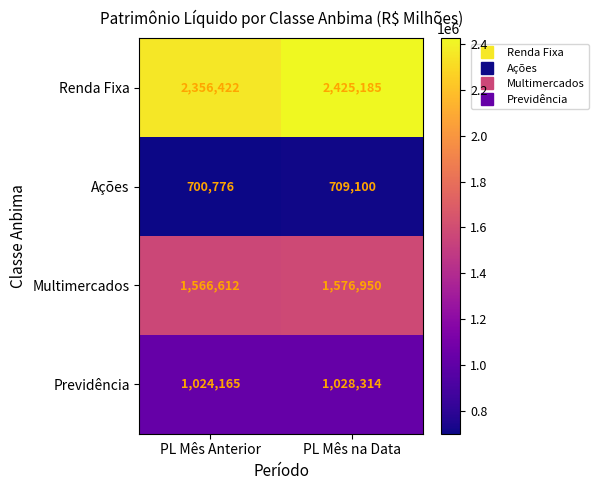

What is the sum of all Renda Fixa values?

4781607